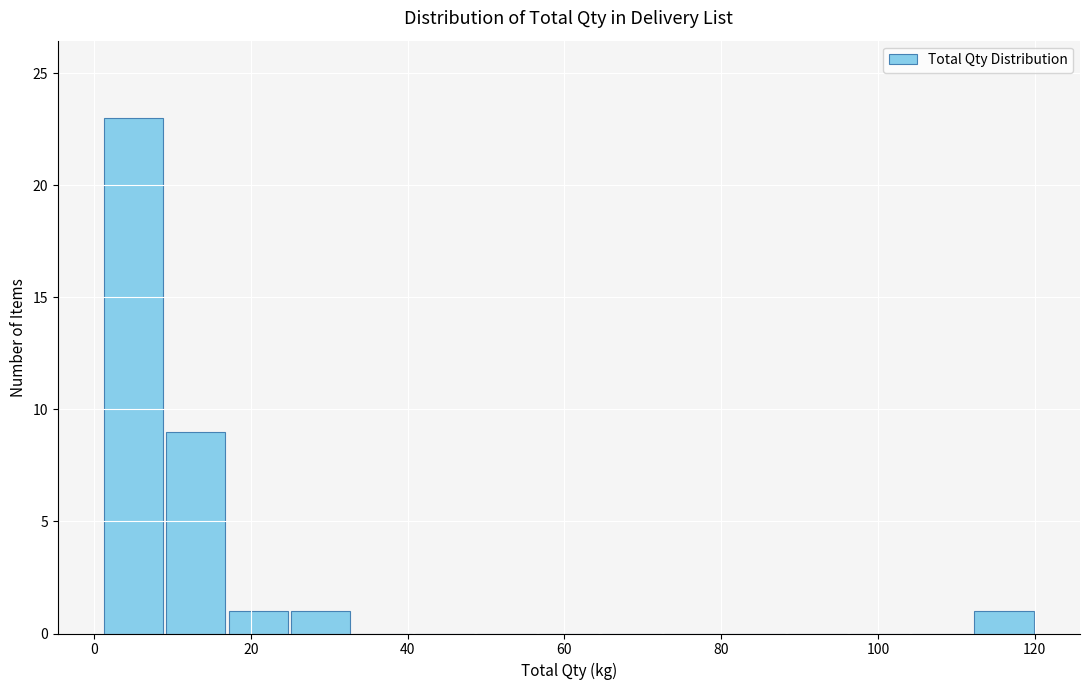

Read against the x-axis, roughly where is the centre of the tallest bar?

6